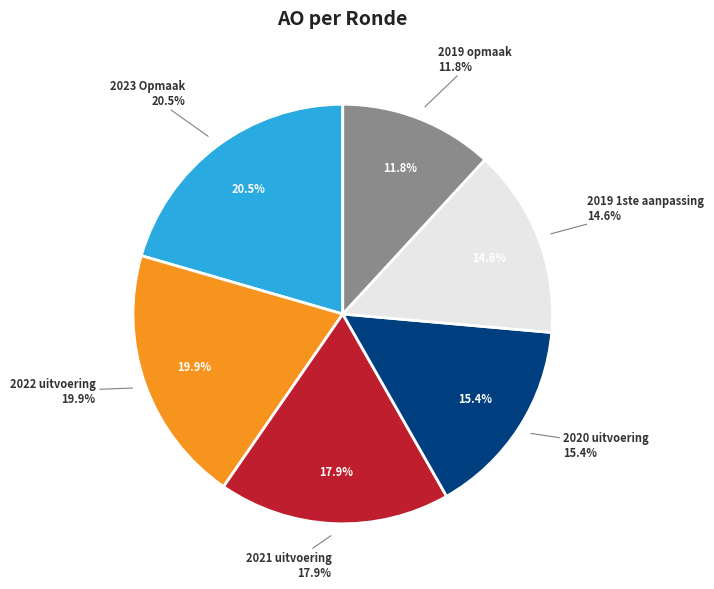

Approximately how many times larger is the value at 2023 Opmaak compared to 2021 uitvoering?

1.1